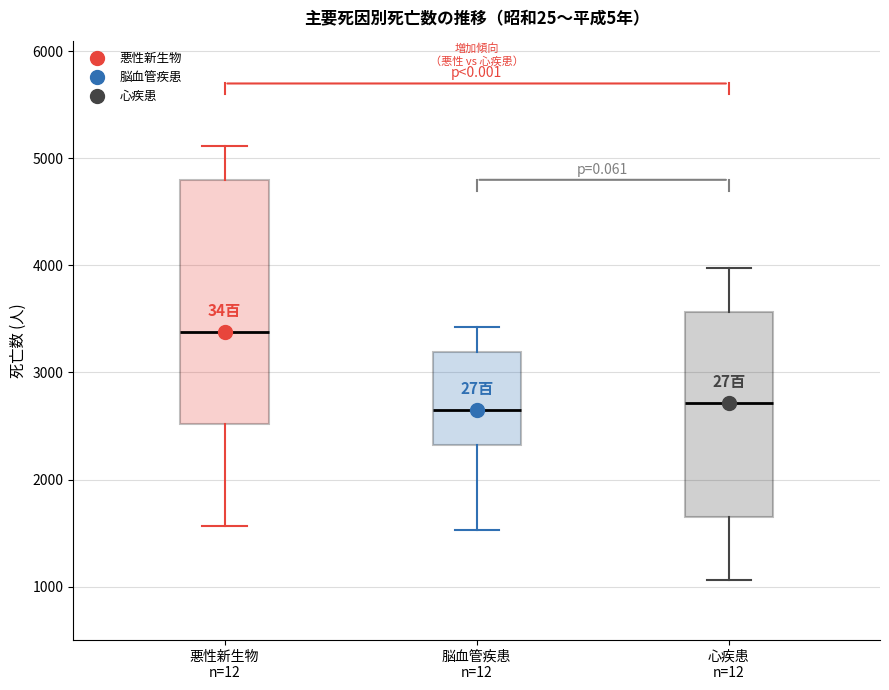

Where does the lower whisker of the box for 悪性新生物 n=12 end on the y-axis? The values are not printed on the chart, so give them approximately, as read against the axis.

1600